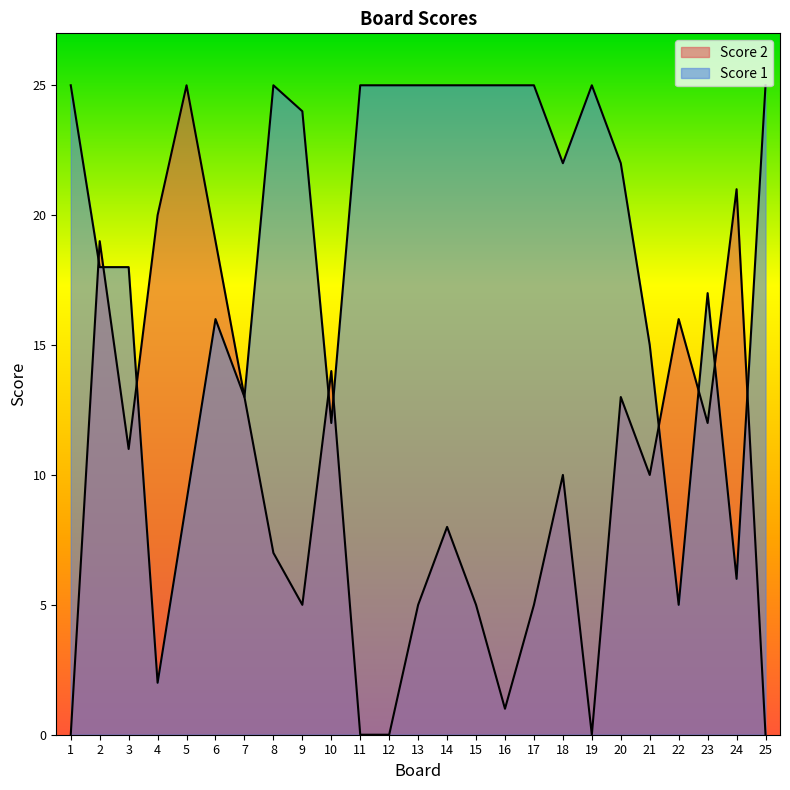

At which category does Score 2 reach its first local peak?

2